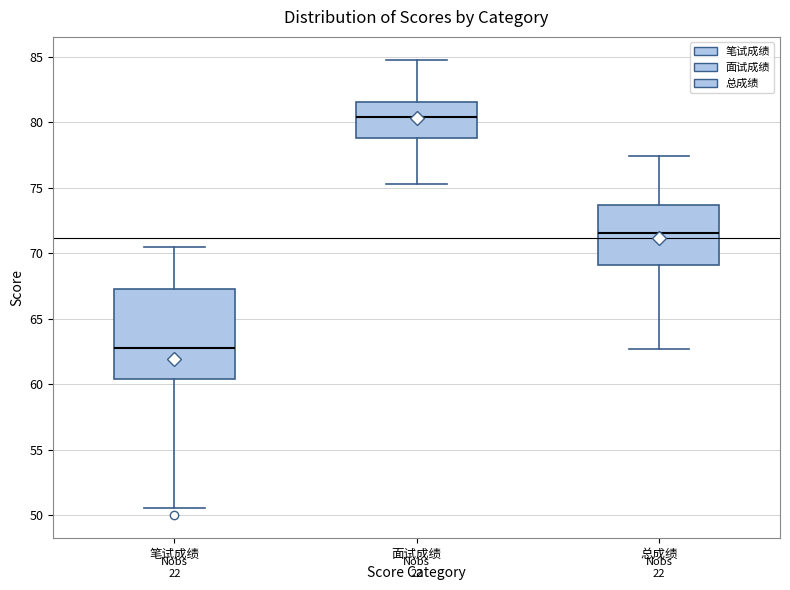

Reading left to right, read every box against the y-axis: the position of its median line, the range the box covers, and the ends of its whiskers. The values are not printed on the chart, so give them approximately, as read against the axis.

笔试成绩: median 63.0, box 60.5 to 67.5, whiskers 50.5 to 70.5
面试成绩: median 80.5, box 79.0 to 81.5, whiskers 75.5 to 85.0
总成绩: median 71.5, box 69.0 to 73.5, whiskers 62.5 to 77.5